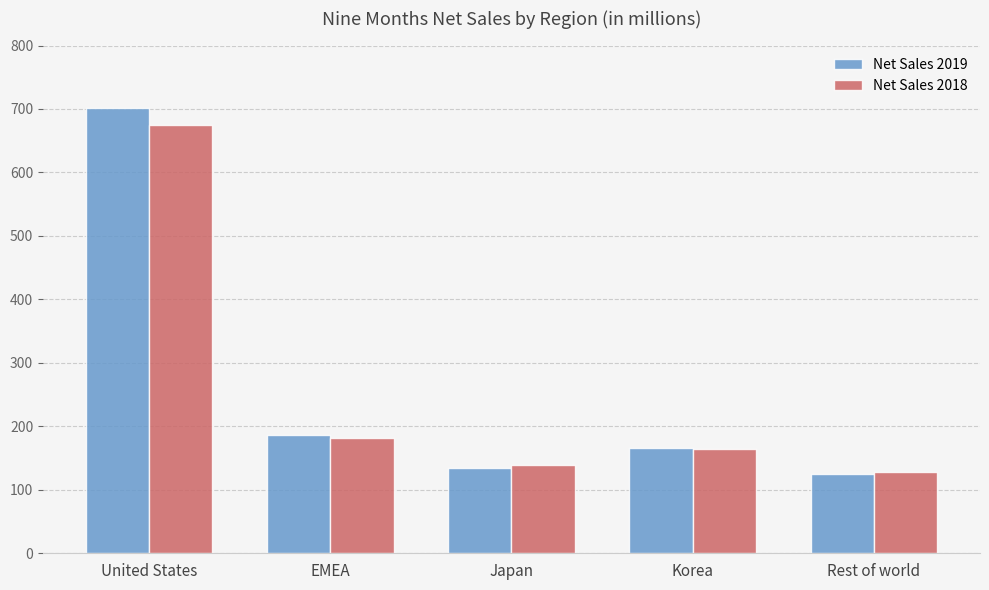

Is it true that Net Sales 2019 equals 175.7 at Rest of world?

False